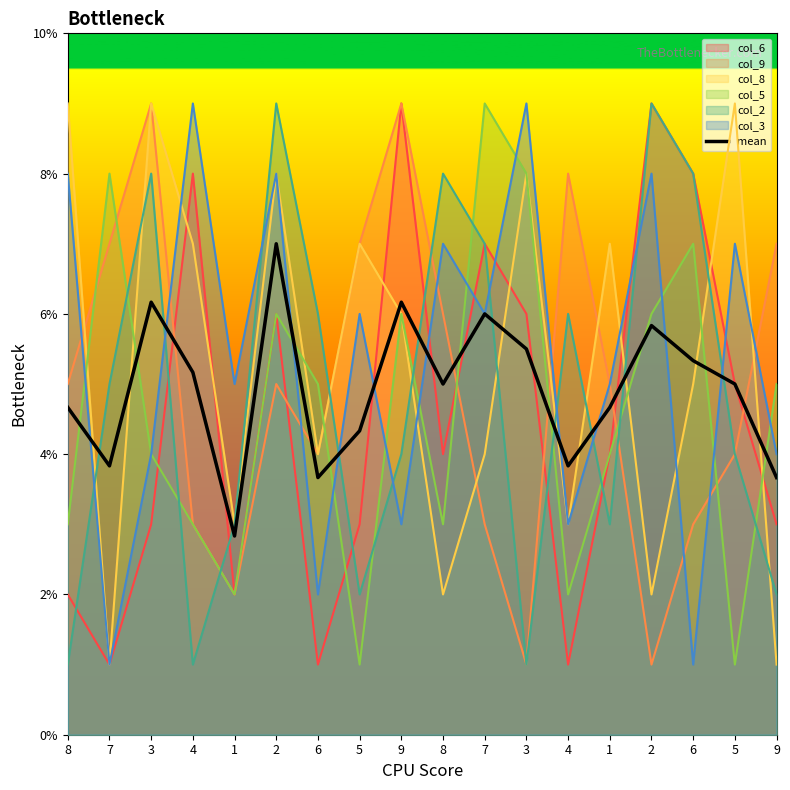

What is the sum of the values at 8 and 9?

11.2